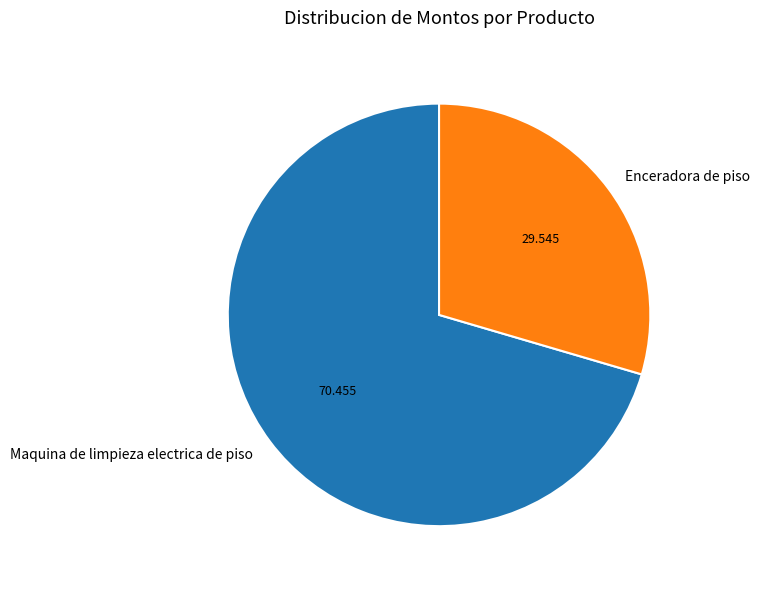

The Enceradora de piso slice represents 43% of the pie. True or false?

False